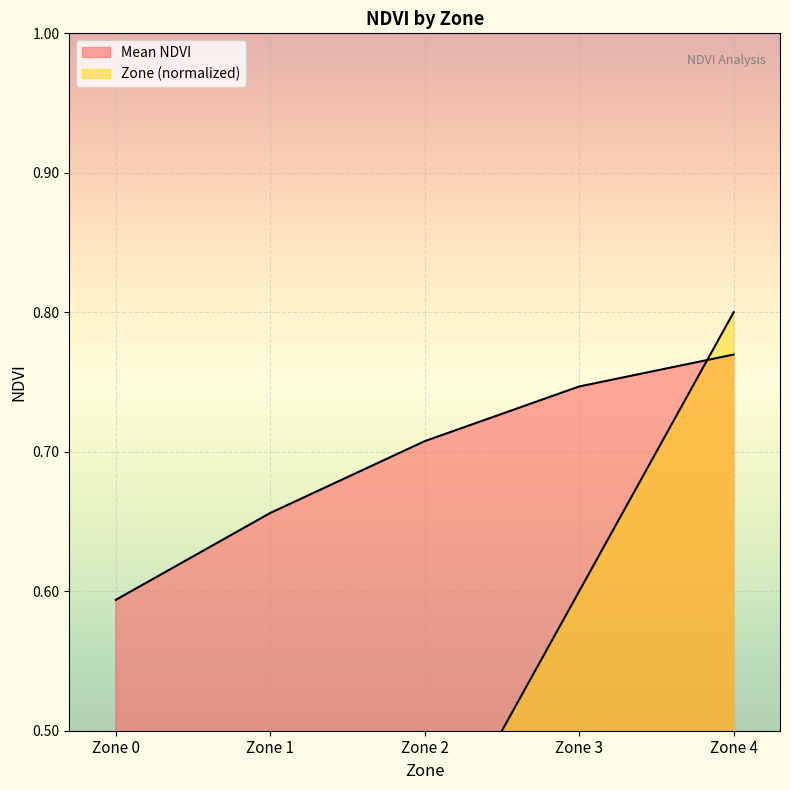

Reading right to left, what are all the values shown in this chart?

Mean NDVI: 0.8	0.7	0.7	0.7	0.6
Zone: 0.8	0.6	0.4	0.2	0.0